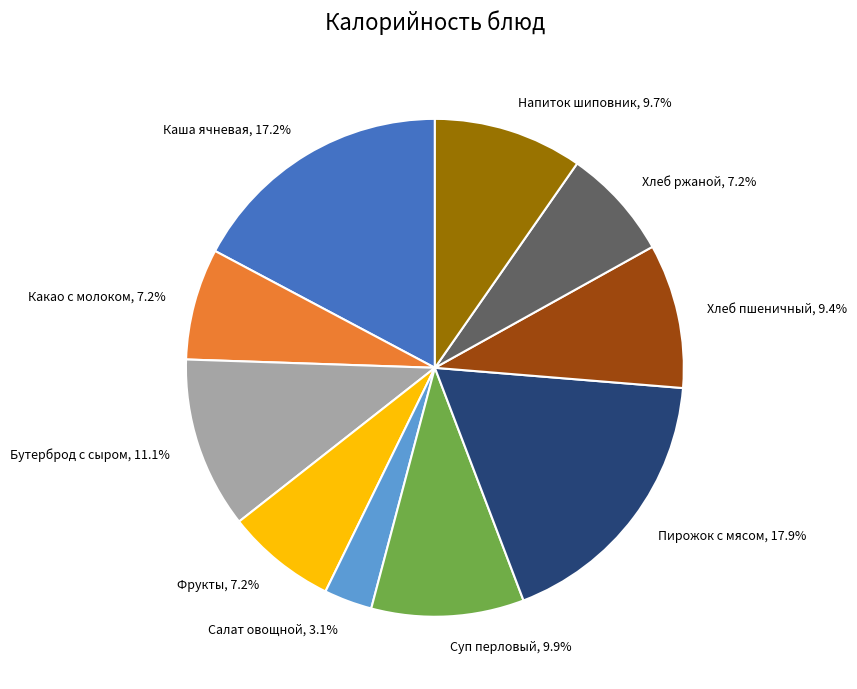

Which slice is the largest?

Пирожок с мясом